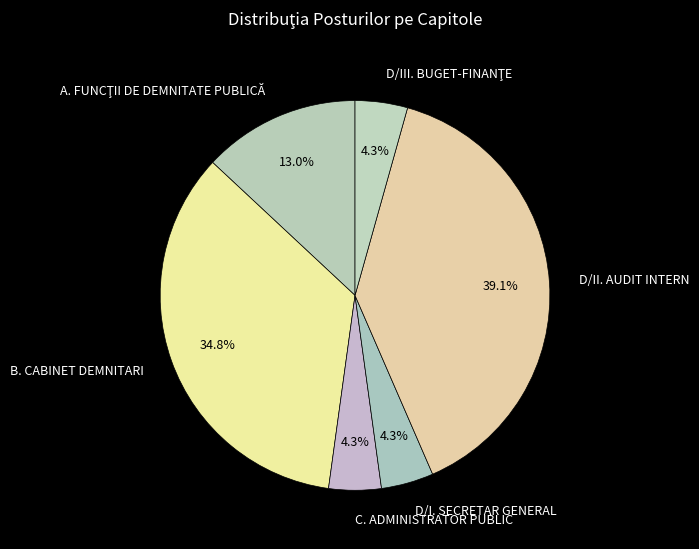

Combined, do D/II. AUDIT INTERN and C. ADMINISTRATOR PUBLIC account for over 50%?

No